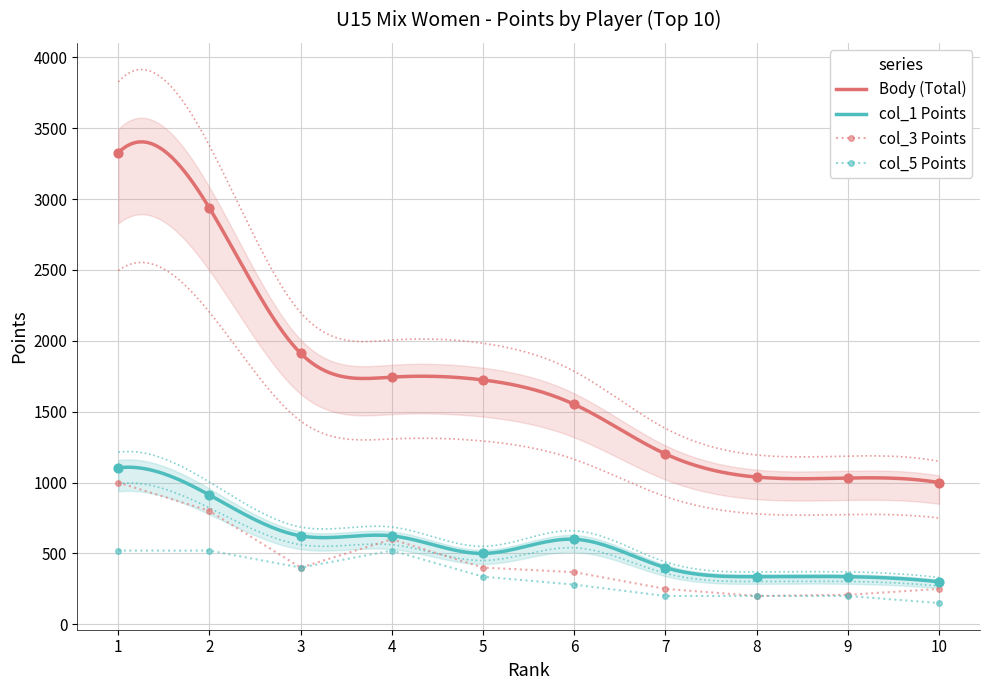

What is the change in value from 2 to 6?

-1384